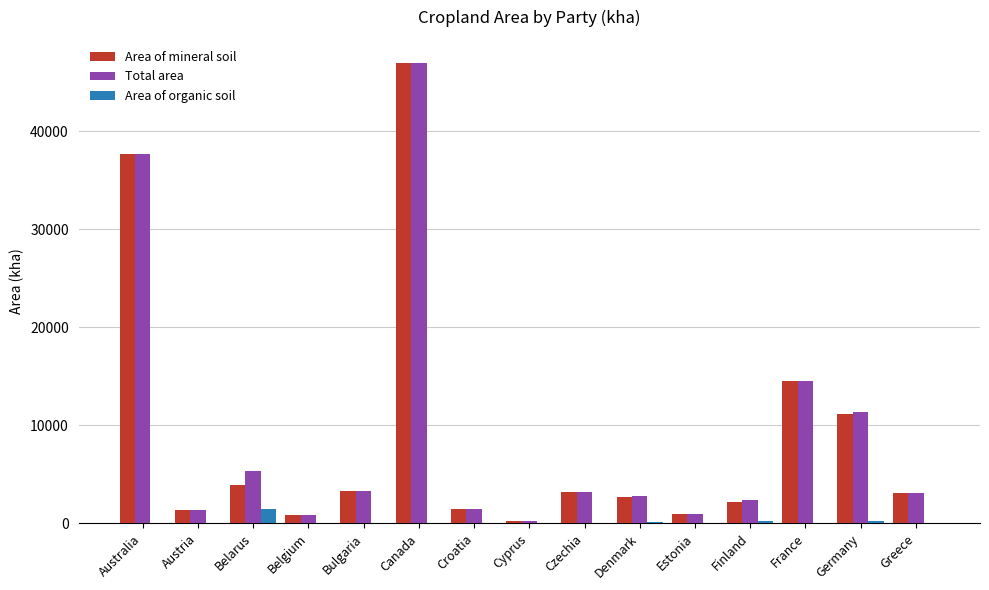

What is the average value of the Area of organic soil series?

141.3